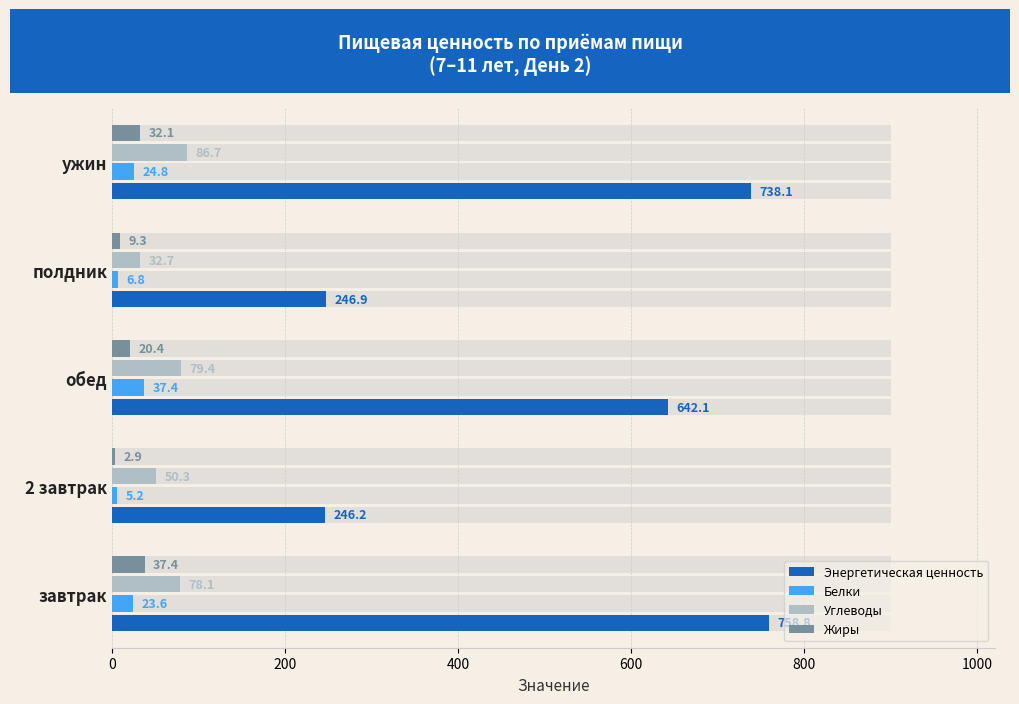

Is it true that Энергетическая ценность equals 1274.4 at 800?

False